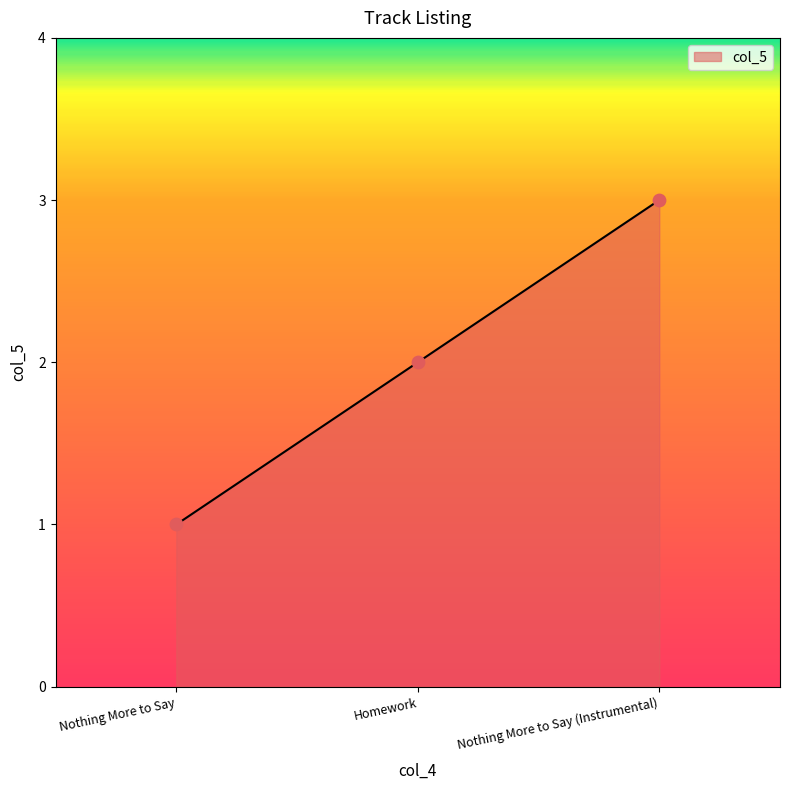

What is the change in value from Nothing More to Say to Nothing More to Say (Instrumental)?

+2